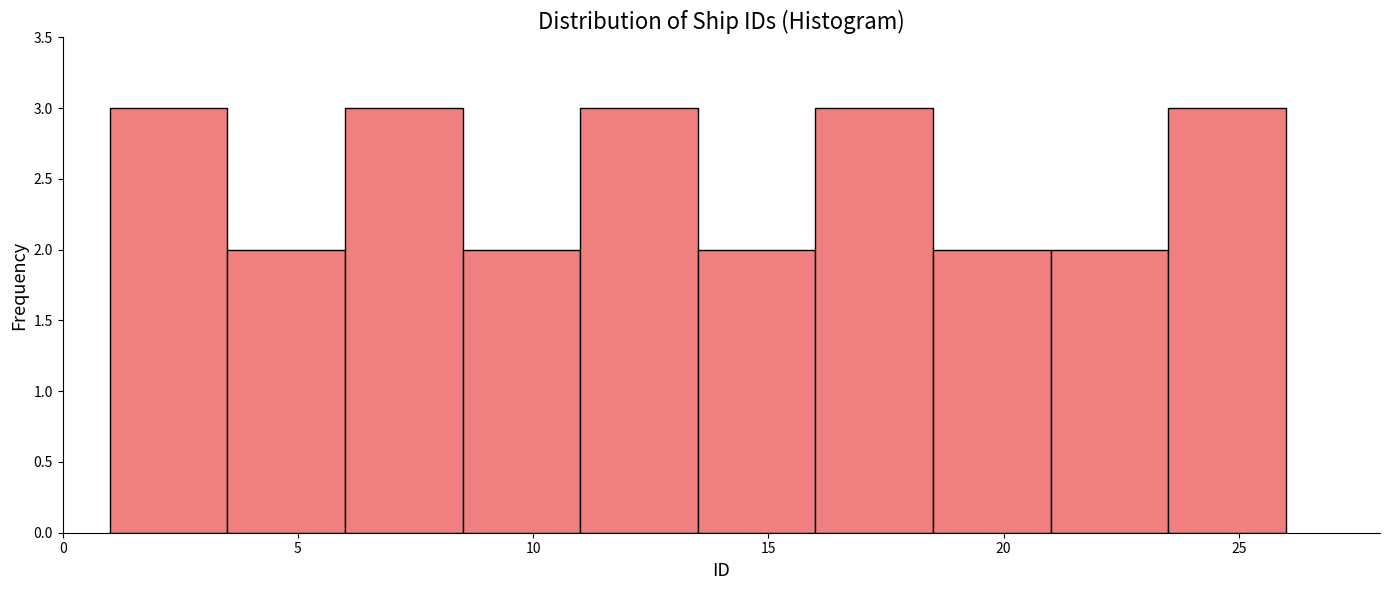

Reading left to right, transcribe this chart: for each bar, give the range it covers on the x-axis and its height. The values are not printed on the chart, so give them approximately, as read against the axis.

1.0 to 3.5: 3
3.5 to 6.0: 2
6.0 to 8.5: 3
8.5 to 11.0: 2
11.0 to 13.5: 3
13.5 to 16.0: 2
16.0 to 18.5: 3
18.5 to 21.0: 2
21.0 to 23.5: 2
23.5 to 26.0: 3